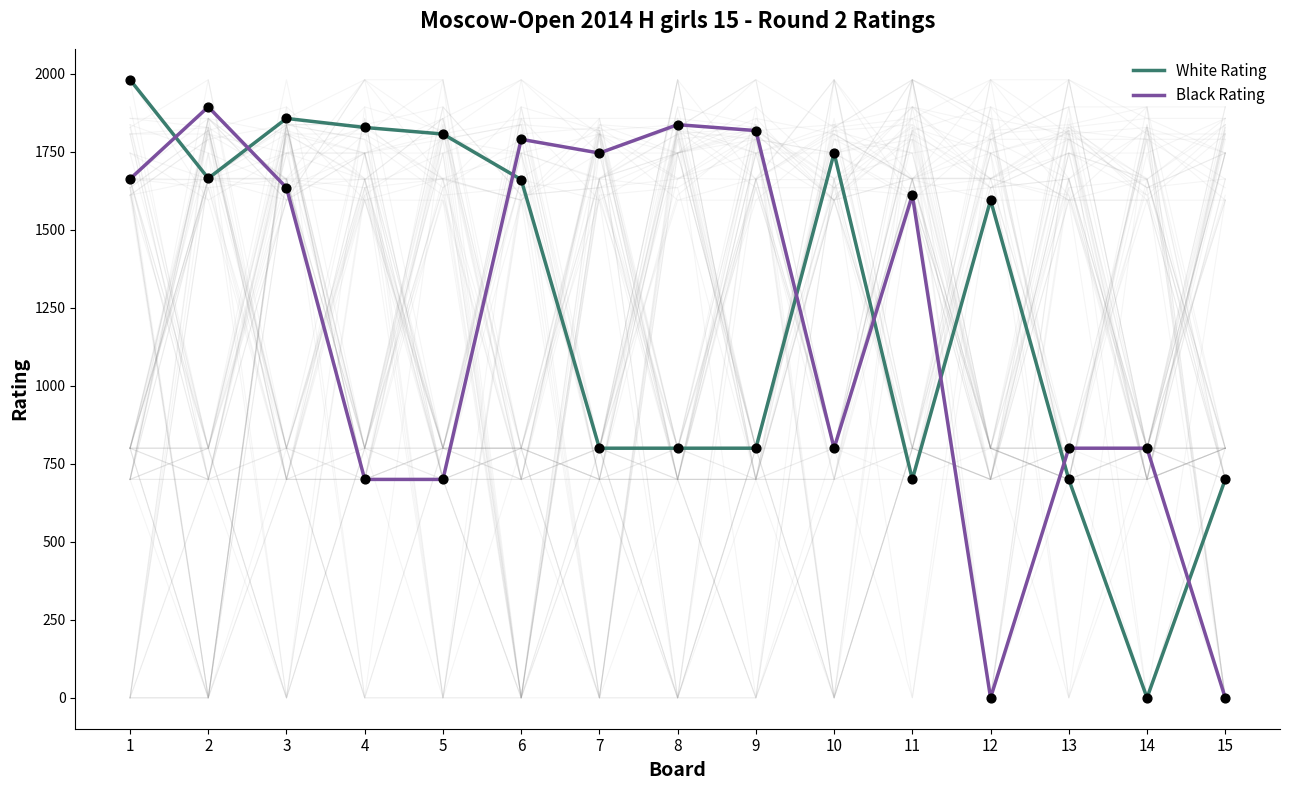

Which series contains the highest Y value?

White Rating